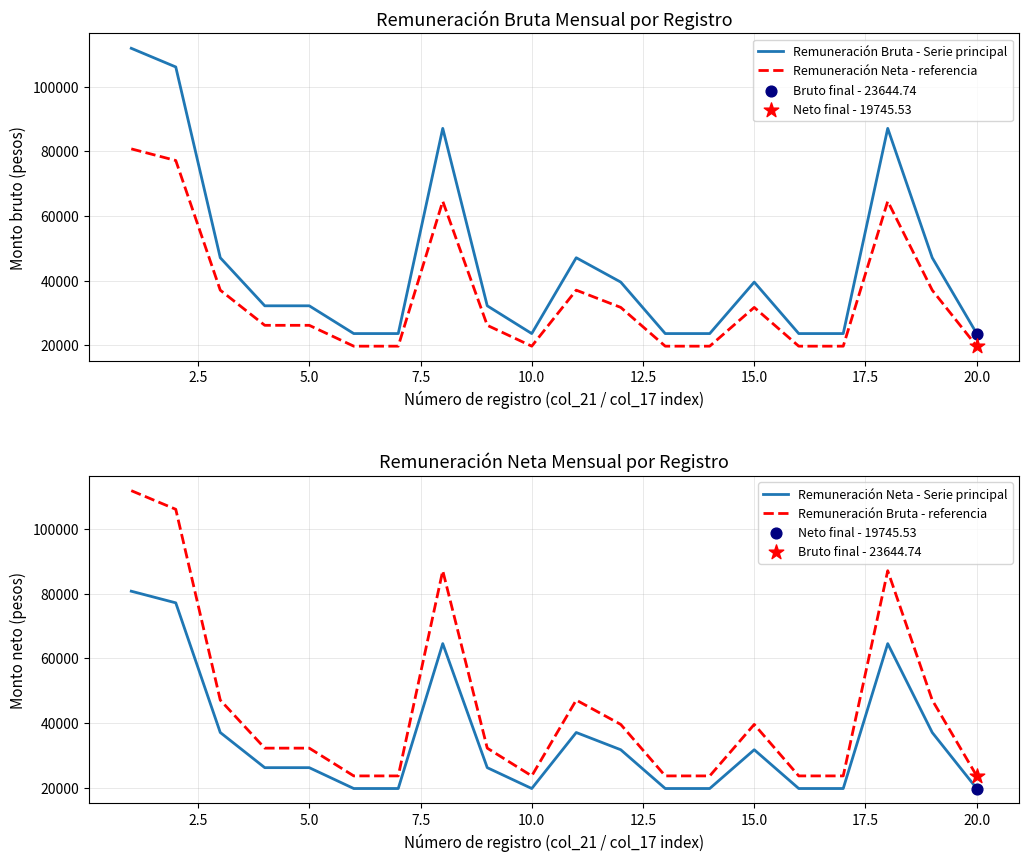

Which series contains the lowest Y value?

Remuneración Neta - referencia